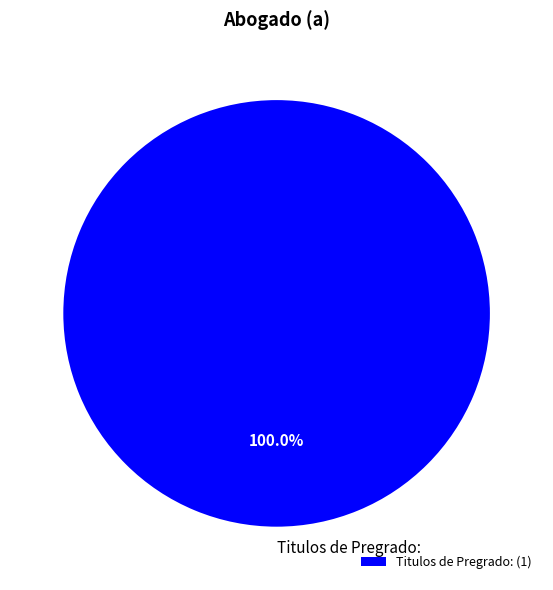

Is there any slice that represents more than half of the pie?

Yes